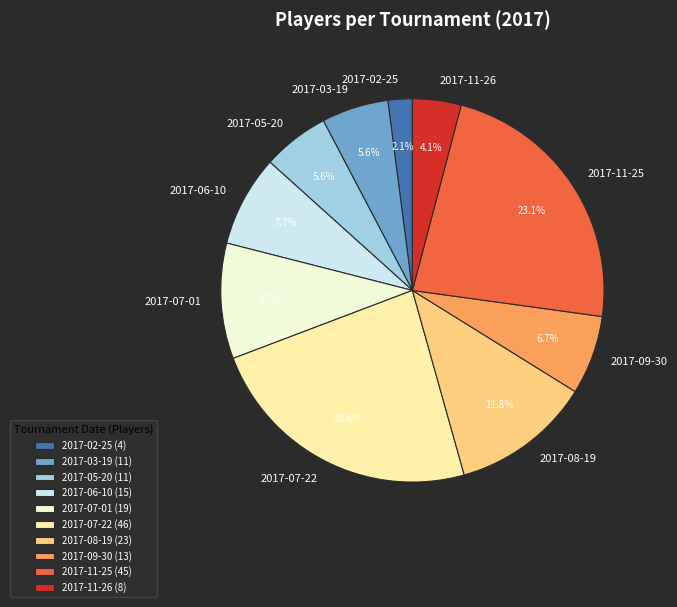

To the nearest percent, what percentage of the pie is 2017-07-22?

24%